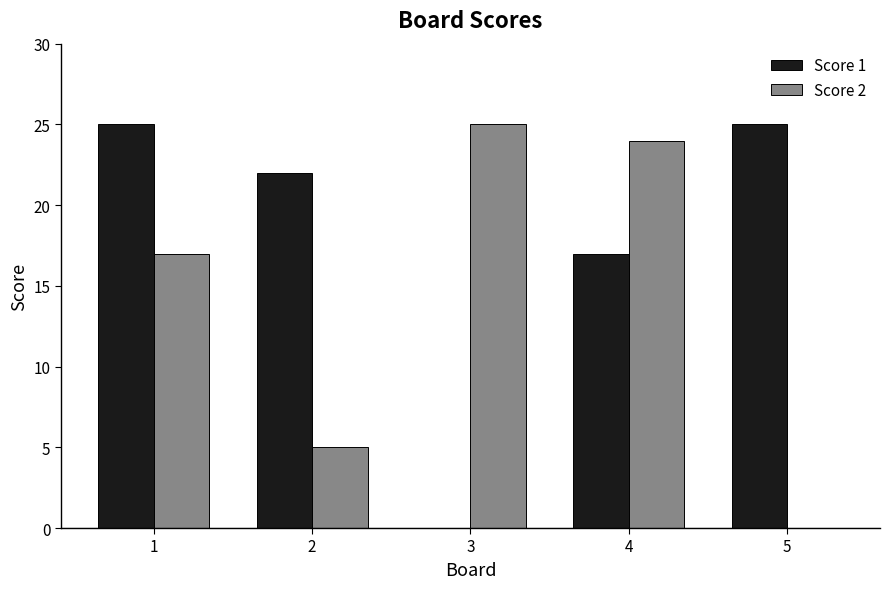

Reading left to right, extract all data points from this chart.

Score 1: 25	22	0	17	25
Score 2: 17	5	25	24	0